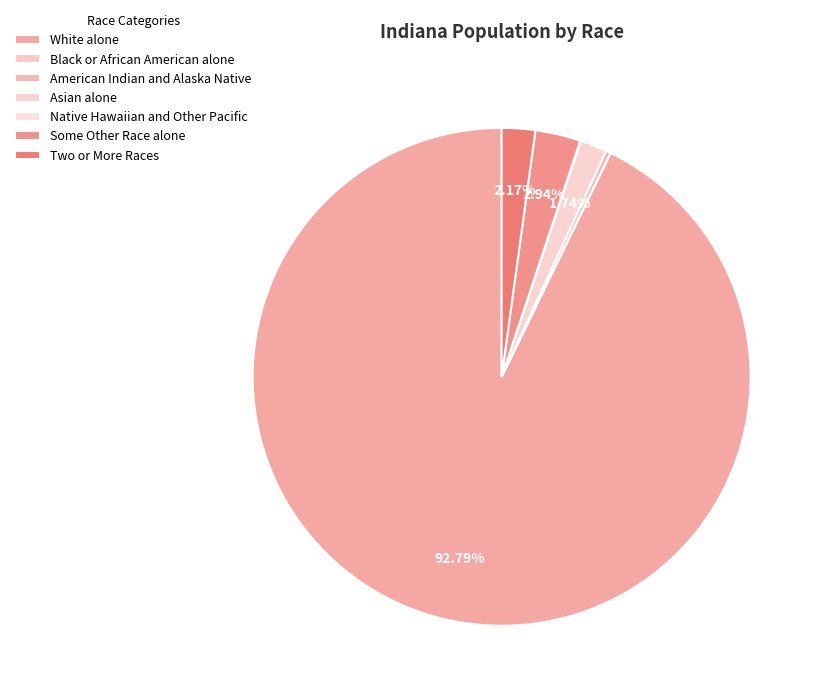

What is the largest slice in the pie chart?

White alone